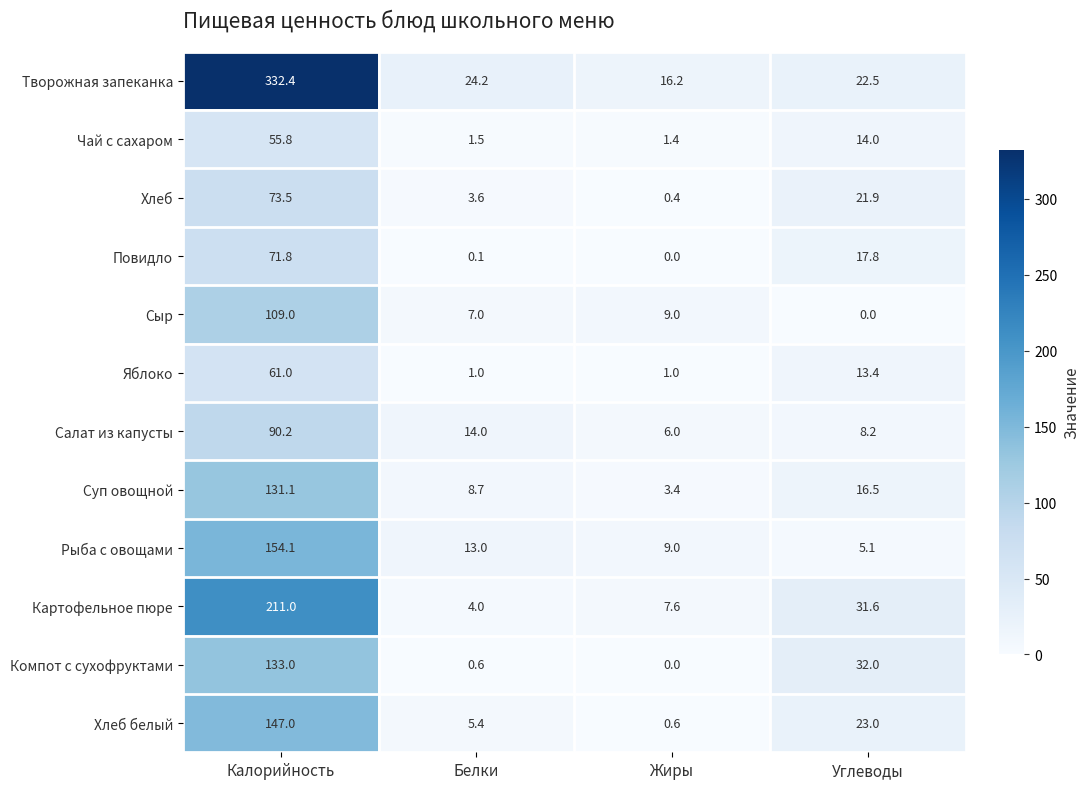

Count the Яблоко values in the range 1 to 61.

4